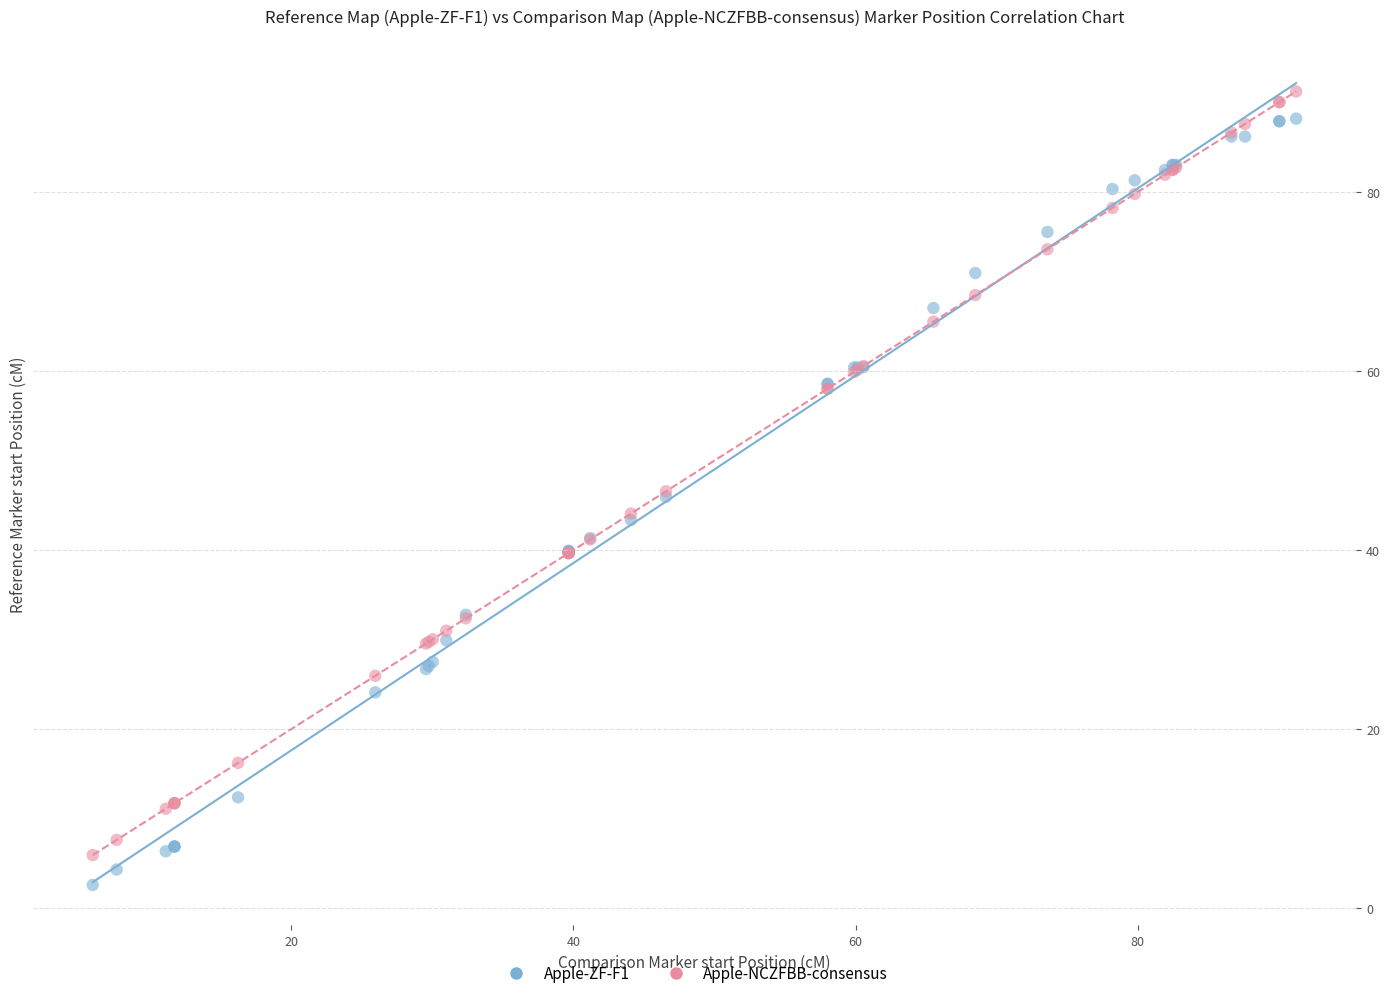

Which series reaches the maximum Y coordinate?

Apple-NCZFBB-consensus